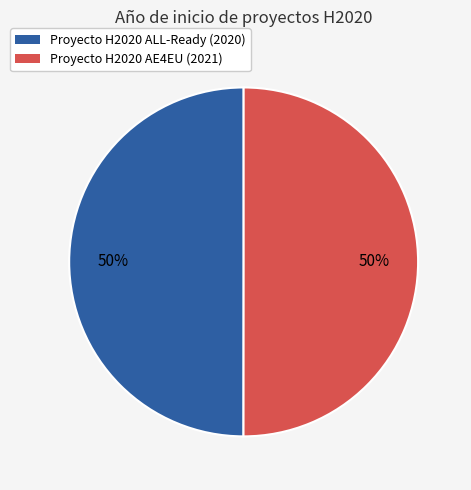

What is the ratio of the value at Proyecto H2020 AE4EU to the value at Proyecto H2020 ALL-Ready?

1.0